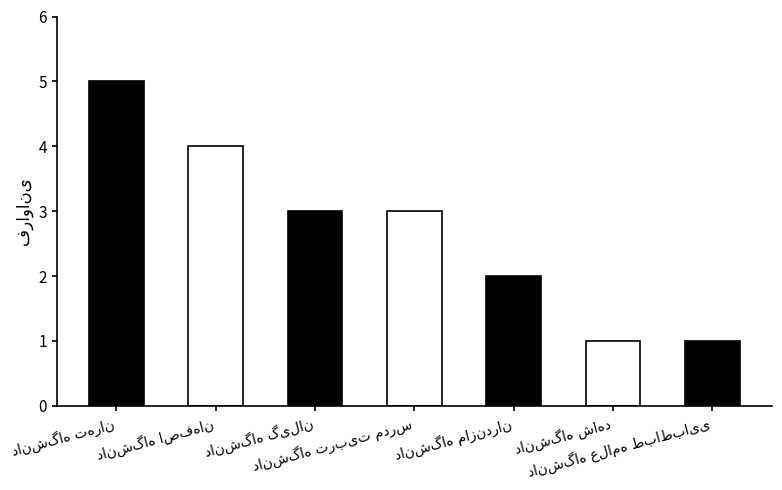

True or false: the data shows 5 at دانشگاه گیلان.

False